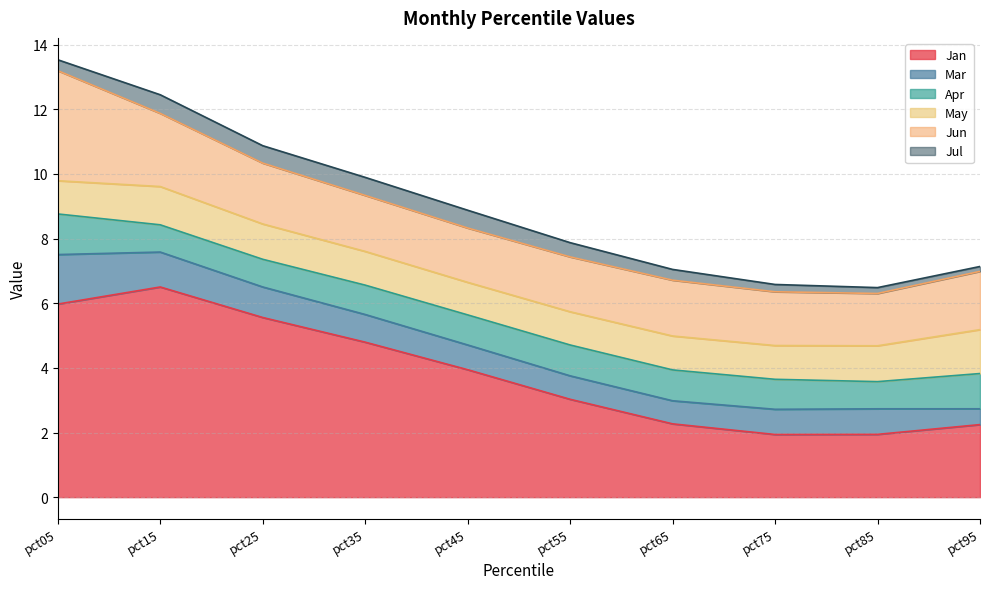

True or false: Jun and Jul cross at least once.

False